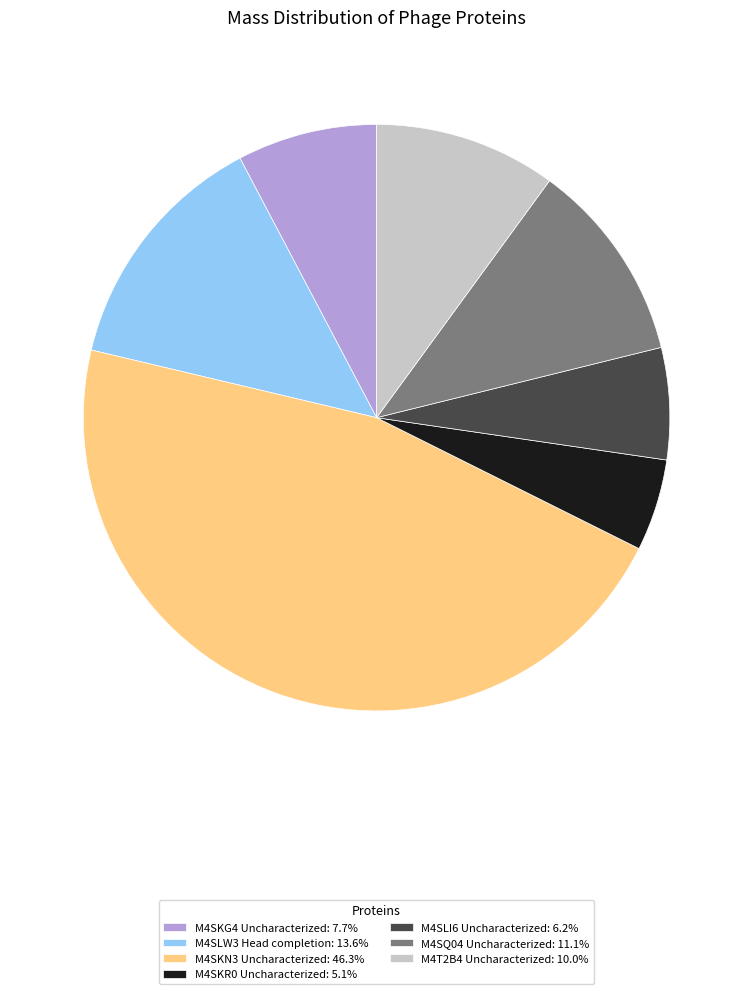

Count the number of slices in the pie.

7